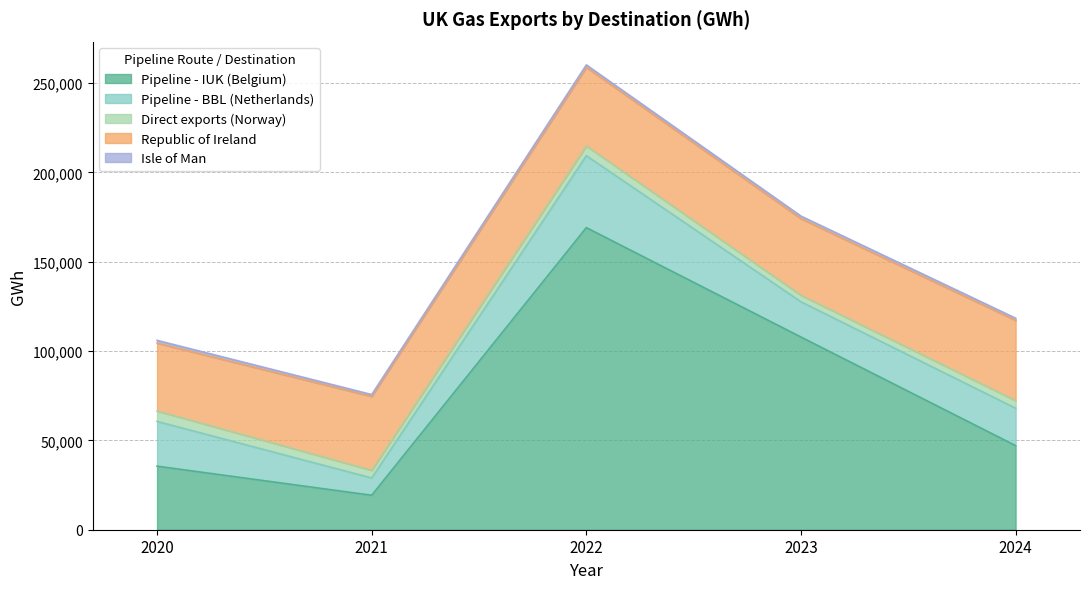

What is the sum of all Direct exports (Norway) values?

23459.6